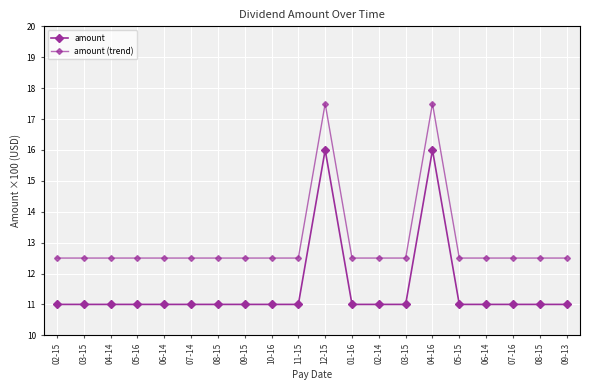

What is the label of the 7th point from the right?

03-15